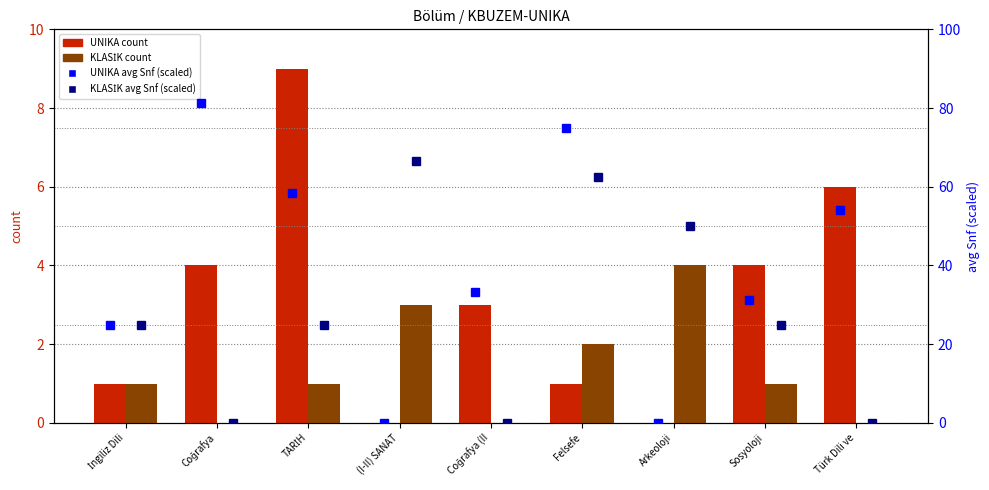

Reading left to right, extract all data points from this chart.

UNIKA count: 1.0	4.0	9.0	0.0	3.0	1.0	0.0	4.0	6.0
KLASİK count: 1.0	0.0	1.0	3.0	0.0	2.0	4.0	1.0	0.0
UNIKA avg Snf (scaled): 25.0	81.2	58.3	0.0	33.3	75.0	0.0	31.2	54.2
KLASİK avg Snf (scaled): 25.0	0.0	25.0	66.7	0.0	62.5	50.0	25.0	0.0